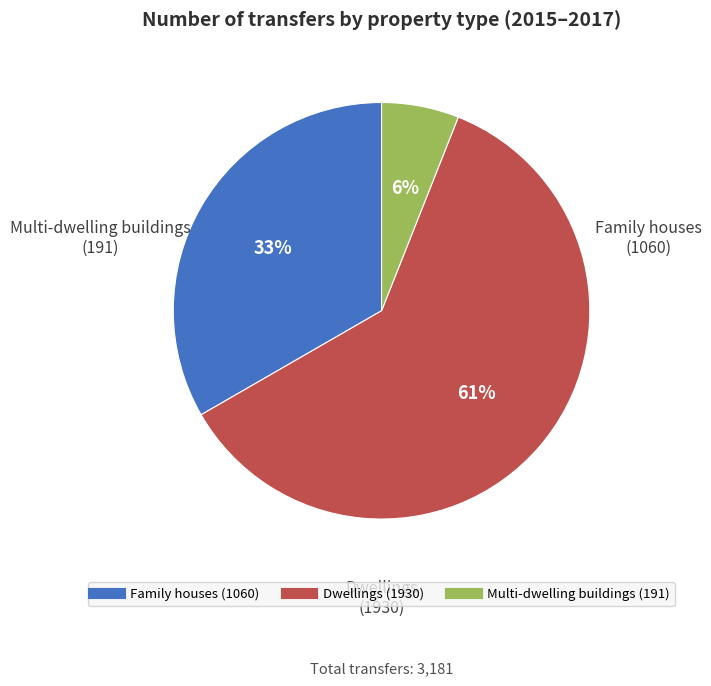

To the nearest percent, what is the combined percentage of Dwellings and Multi-dwelling buildings?

67%